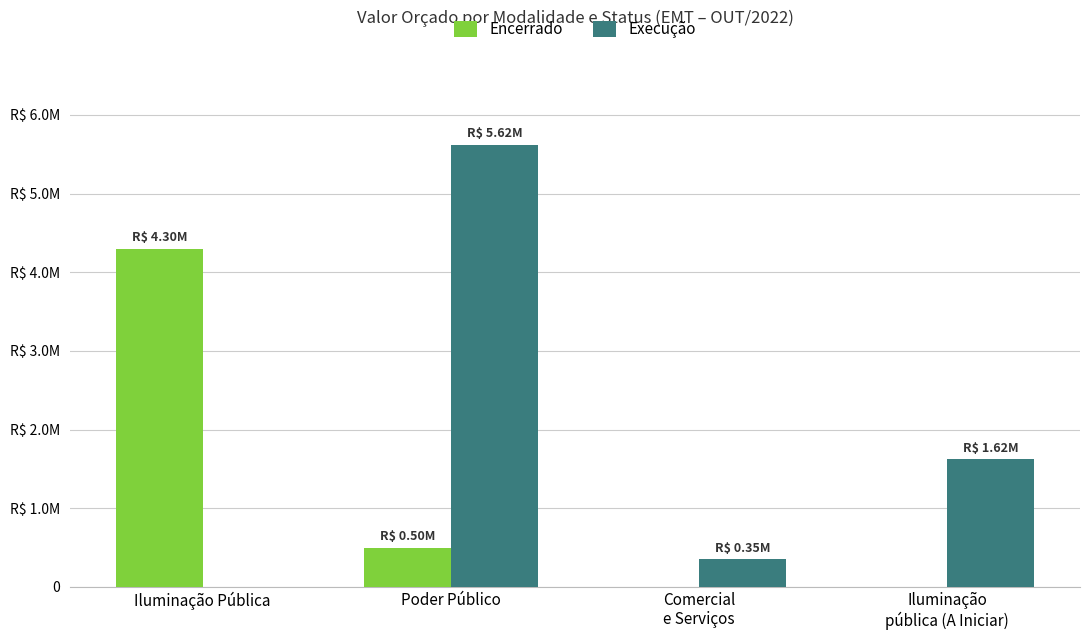

Is the value of Execução at Iluminação
pública (A Iniciar) greater than the value of Encerrado at Poder Público?

Yes